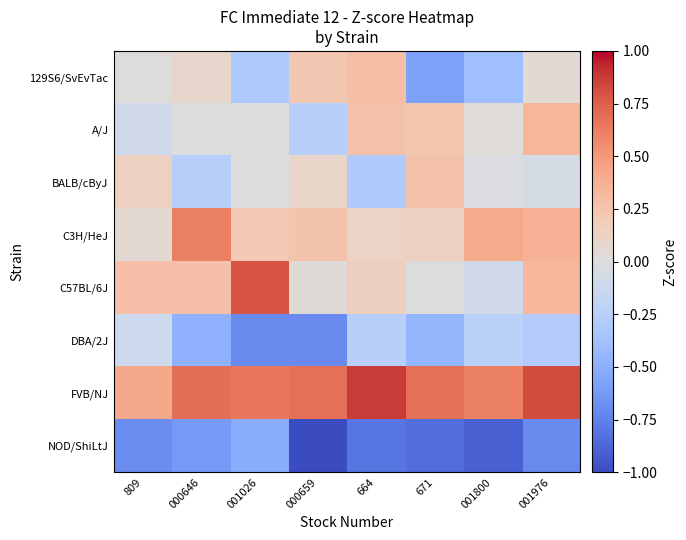

Which label corresponds to the largest value in the chart?

664